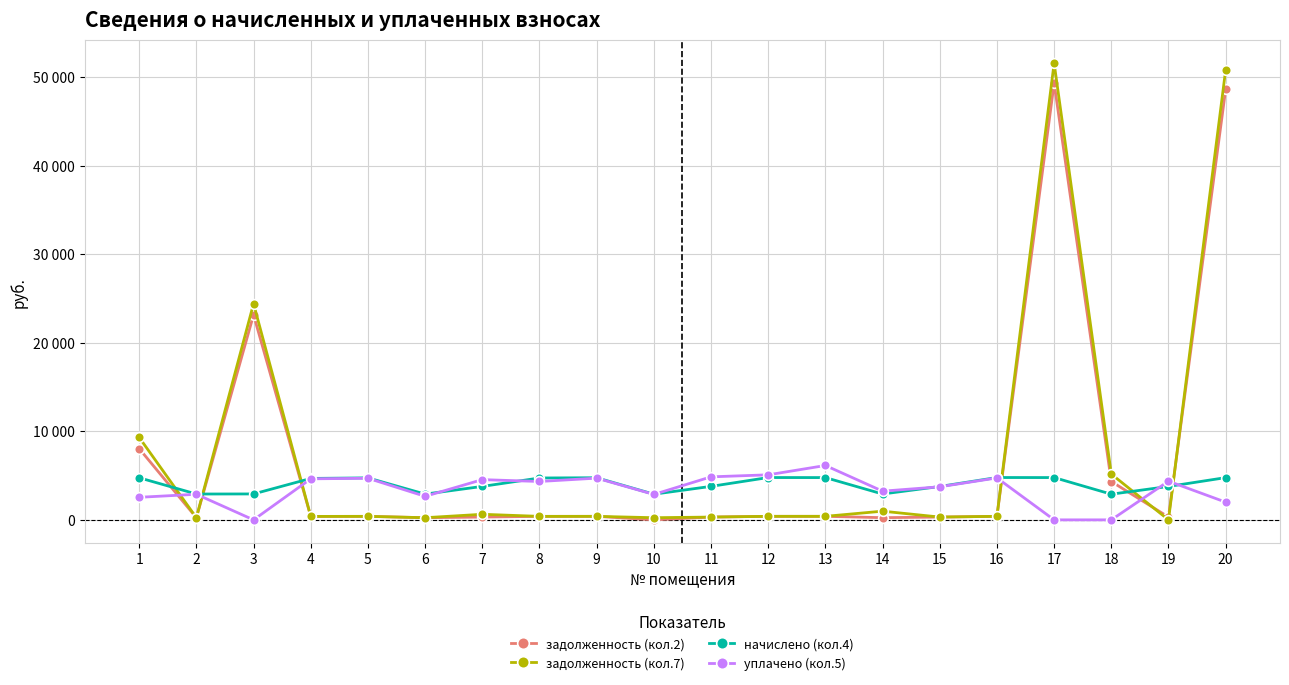

Reading right to left, extract all data points from this chart.

задолженность (кол.2): 20=48632.8	19=314.5	18=4332.9	17=49345.3	16=398.9	15=314.2	14=246.6	13=398.0	12=398.4	11=315.3	10=0.0	9=396.5	8=394.2	7=314.9	6=242.4	5=395.3	4=390.0	3=23163.2	2=243.2	1=8048.3
задолженность (кол.7): 20=50859.9	19=0.0	18=5172.1	17=51603.0	16=398.4	15=314.2	14=981.1	13=398.0	12=398.4	11=315.3	10=241.7	9=396.5	8=394.2	7=629.8	6=242.8	5=395.3	4=390.0	3=24421.5	2=243.2	1=9312.0
начислено (кол.4): 20=4772.0	19=3773.9	18=2899.8	17=4777.8	16=4783.6	15=3771.0	14=2920.0	13=4776.4	12=4781.4	11=3783.2	10=2899.8	9=4758.4	8=4730.4	7=3778.9	6=2908.4	5=4744.1	4=4680.2	3=2927.8	2=2918.5	1=4754.2
уплачено (кол.5): 20=2000.0	19=4368.1	18=0.0	17=0.0	16=4738.4	15=3735.3	14=3240.6	13=6142.2	12=5088.1	11=4859.9	10=2872.3	9=4713.3	8=4336.2	7=4544.6	6=2657.8	5=4699.1	4=4635.9	3=0.0	2=2890.9	1=2548.0